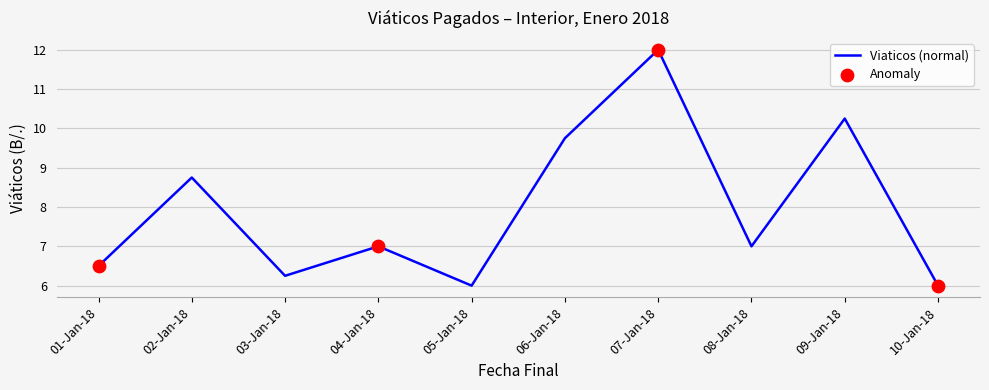

Which has a higher value, 01-Jan-18 or 09-Jan-18?

09-Jan-18